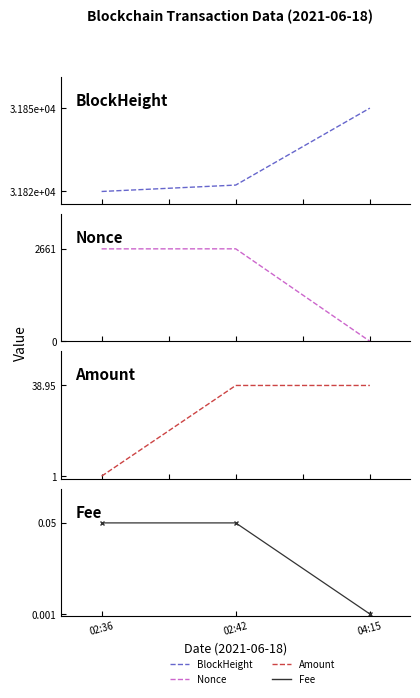

Is it true that BlockHeight equals 56370.2 at 02:36?

False